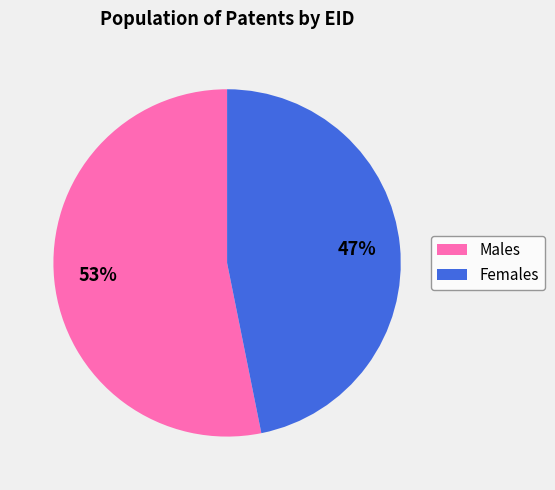

Which has a higher value, Males or Females?

Males